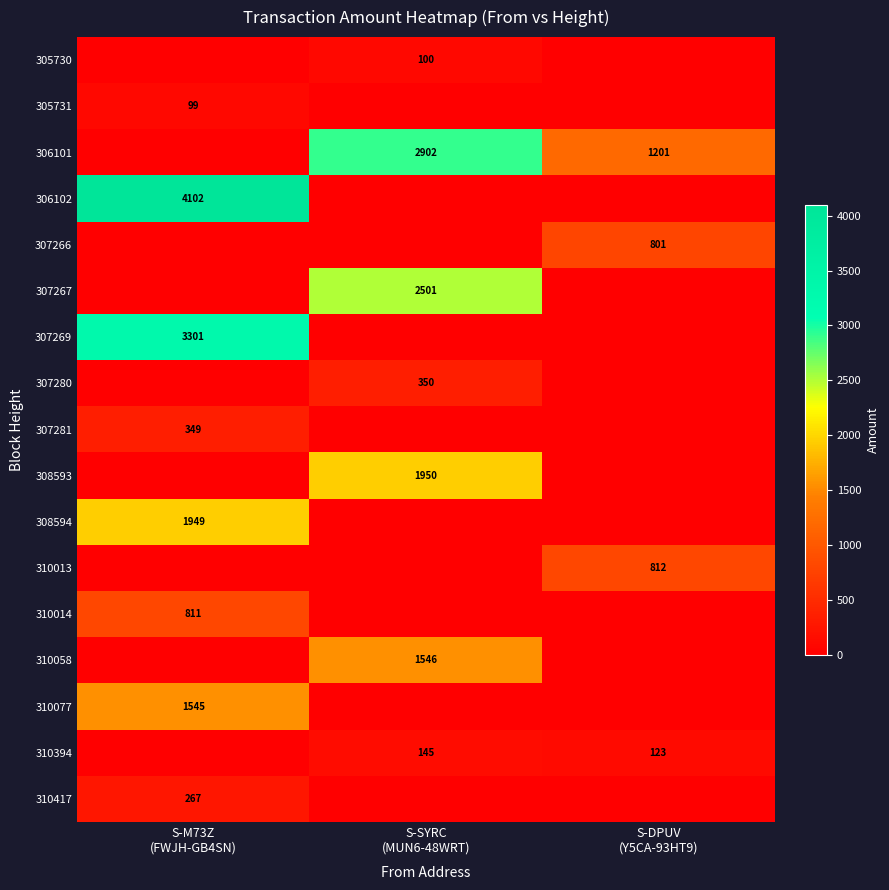

What is the difference between the maximum and minimum values in the 310013 series?

812.4